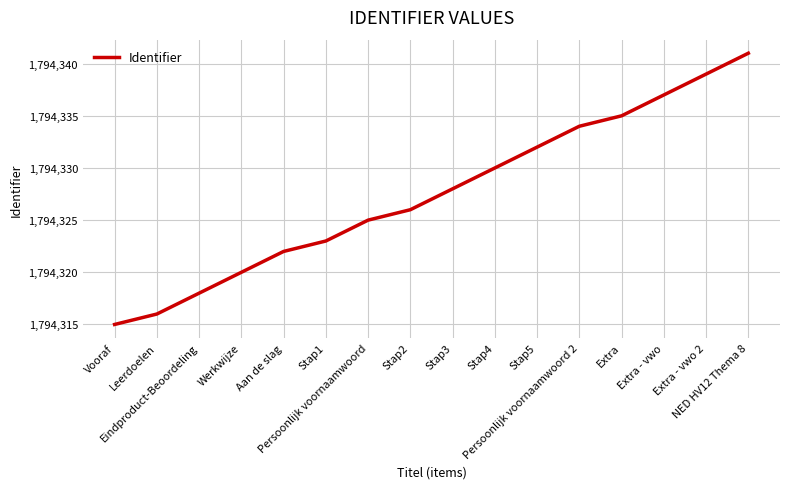

The chart shows a value of 1794323 at Stap1. True or false?

True